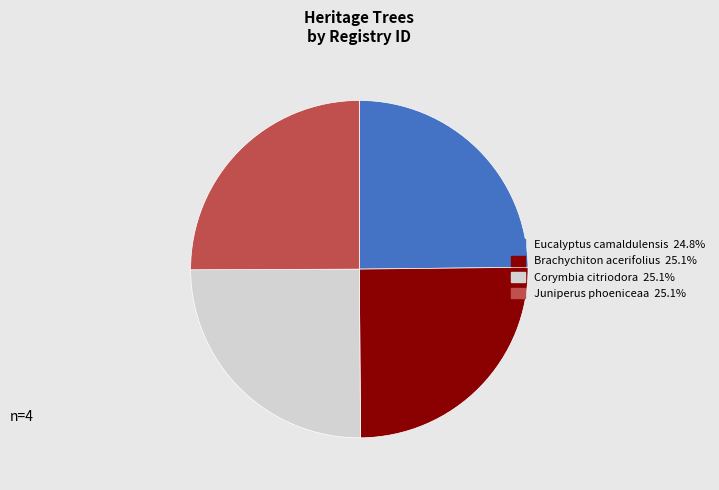

Does Eucalyptus camaldulensis represent more than half of the total?

No